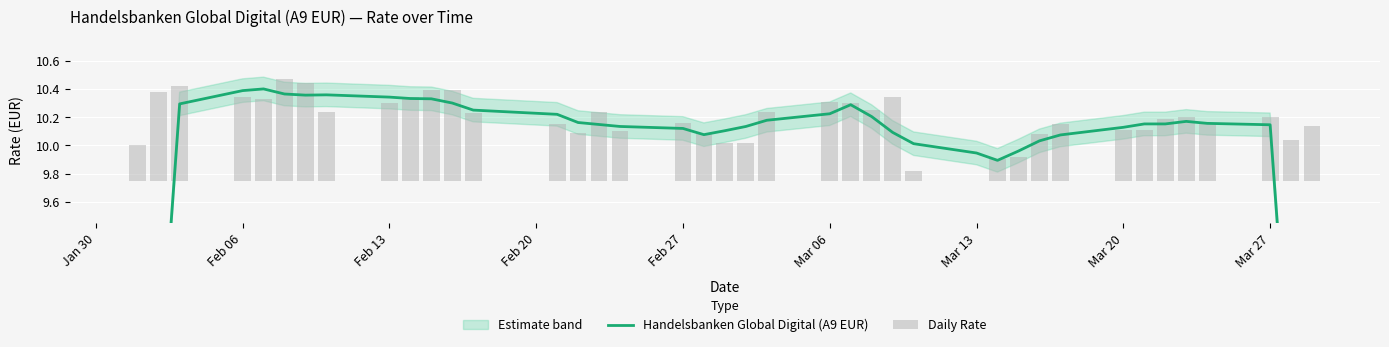

How many groups of bars are there?

40